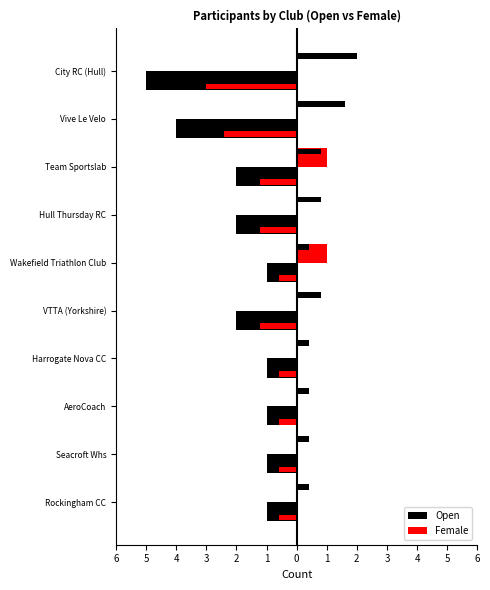

True or false: Female has a value of 1 at Team Sportslab.

True